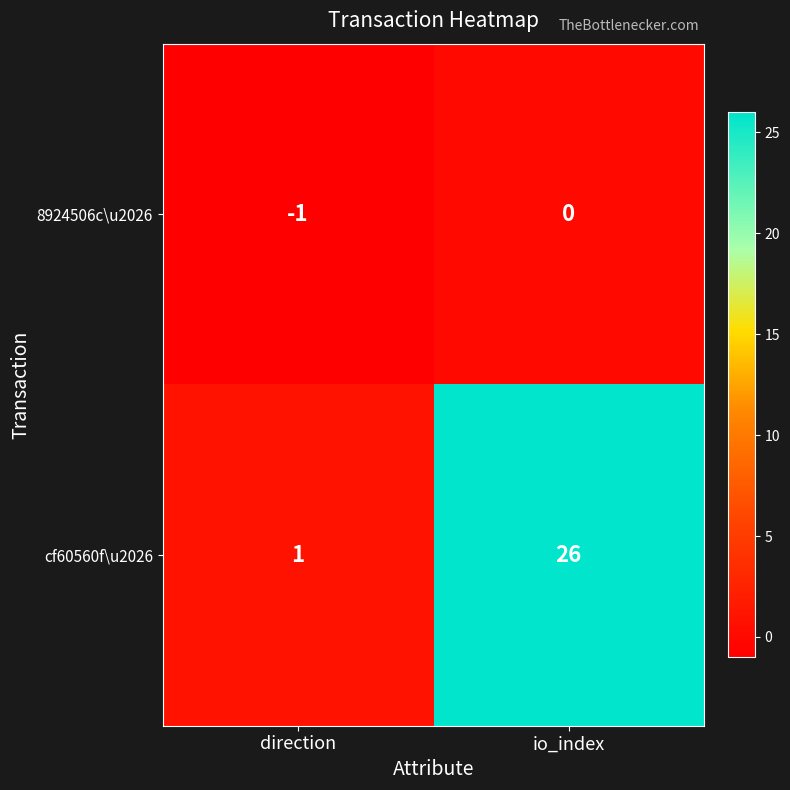

Which series has the largest total across all categories?

cf60560f\u2026